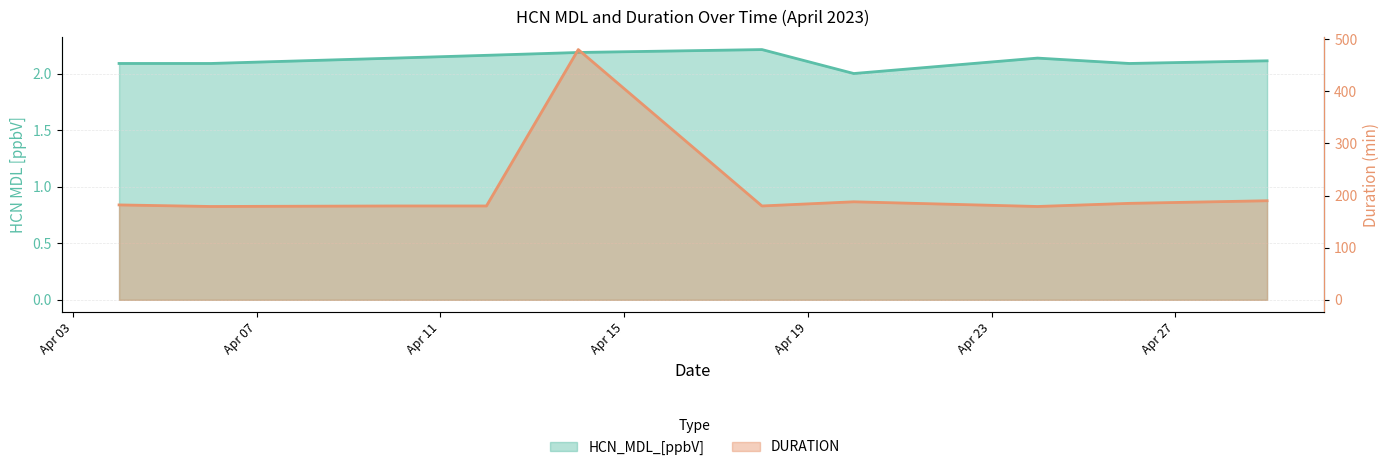

Is it true that DURATION equals 185.0 at 2023-04-26?

True